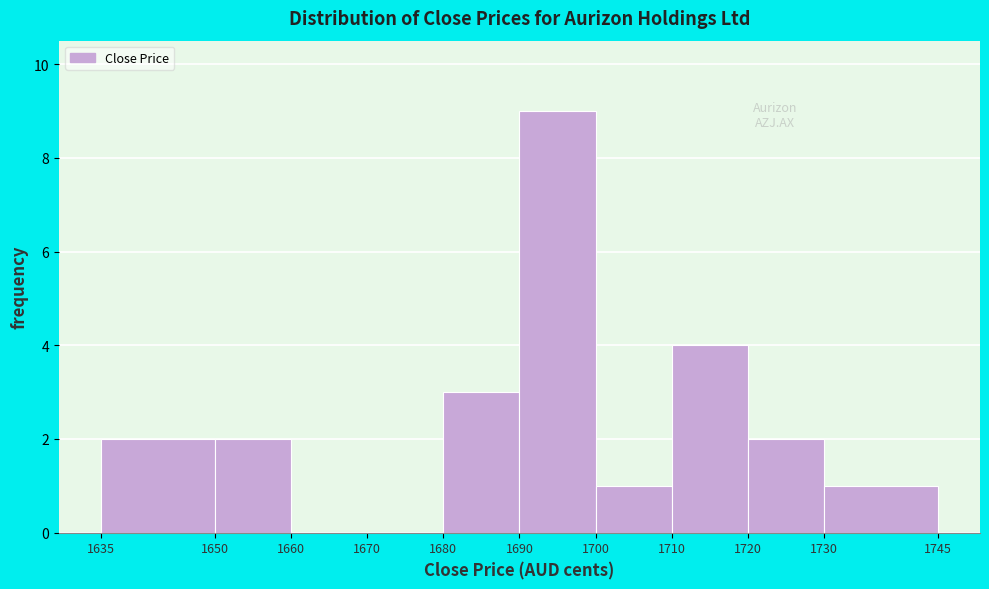

What is the height of the bar covering 1730 to 1745 on the x-axis? The values are not printed on the chart, so give them approximately, as read against the axis.

1